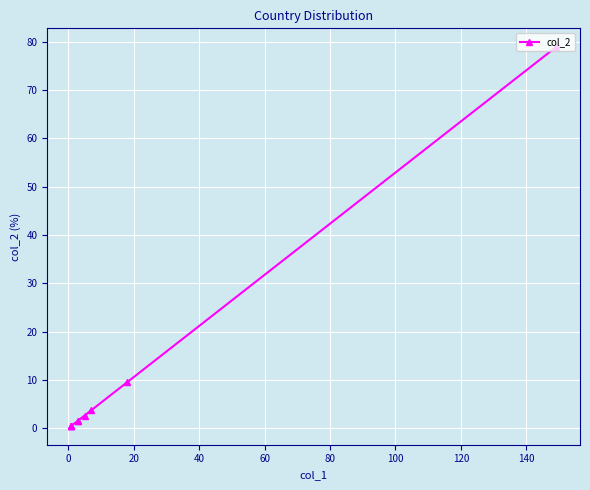

The value at 20 is 6.4. True or false?

False